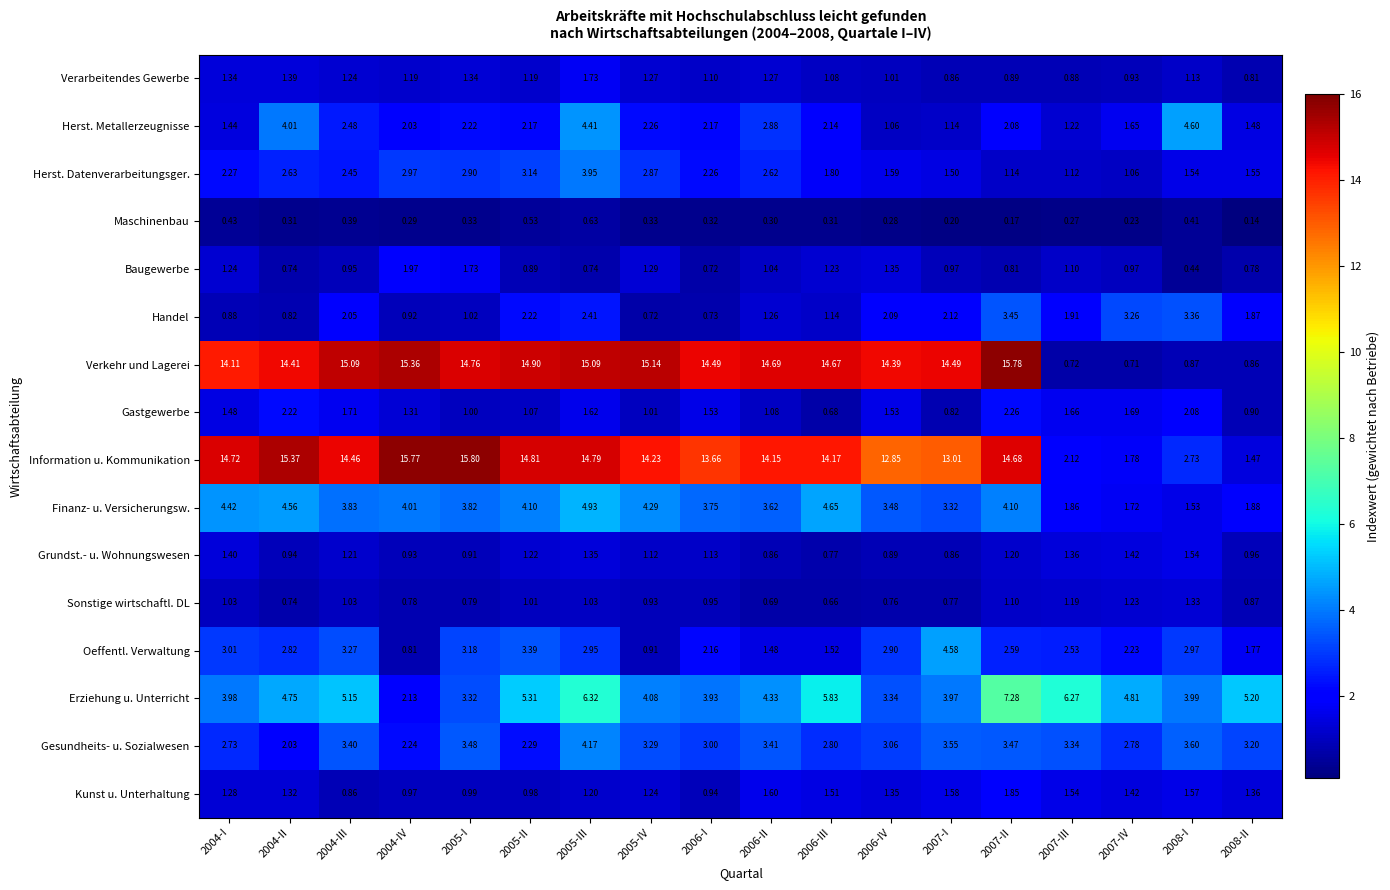

Rank the series at 2004-I from lowest to highest value.

Maschinenbau, Handel, Sonstige wirtschaftl. DL, Baugewerbe, Kunst u. Unterhaltung, Verarbeitendes Gewerbe, Grundst.- u. Wohnungswesen, Herst. Metallerzeugnisse, Gastgewerbe, Herst. Datenverarbeitungsger., Gesundheits- u. Sozialwesen, Oeffentl. Verwaltung, Erziehung u. Unterricht, Finanz- u. Versicherungsw., Verkehr und Lagerei, Information u. Kommunikation